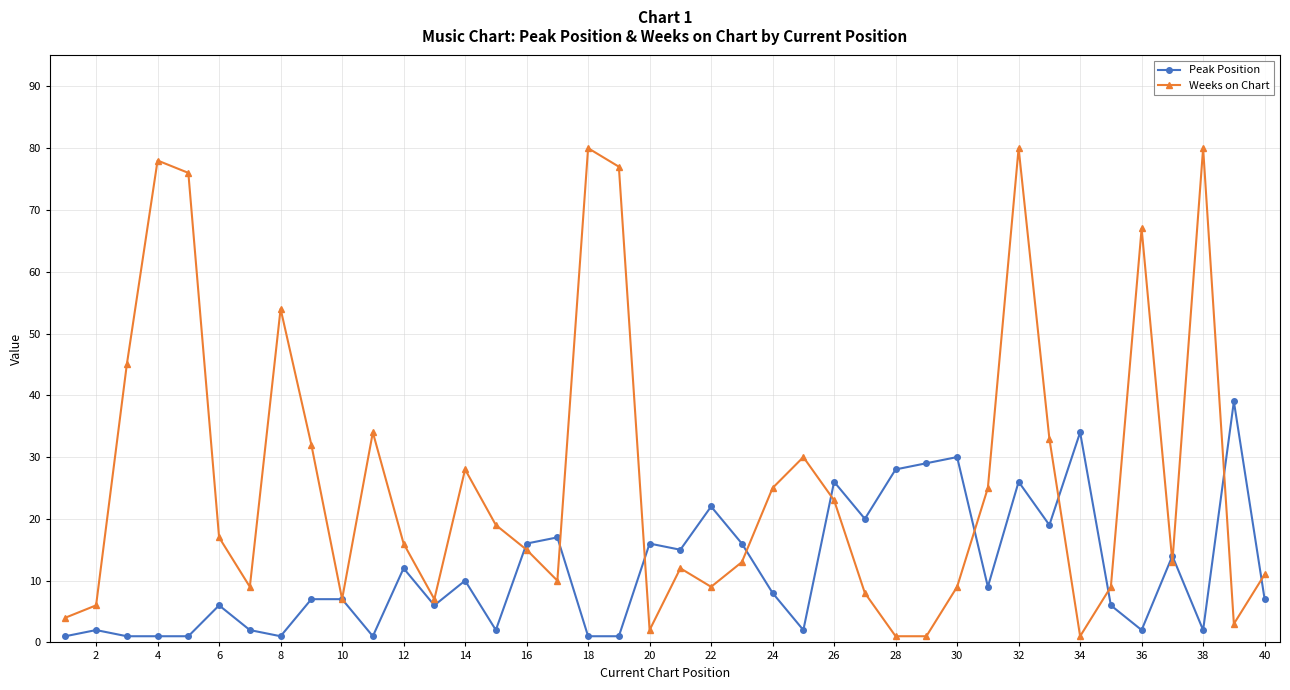

What is the sum of all Peak Position values?

465